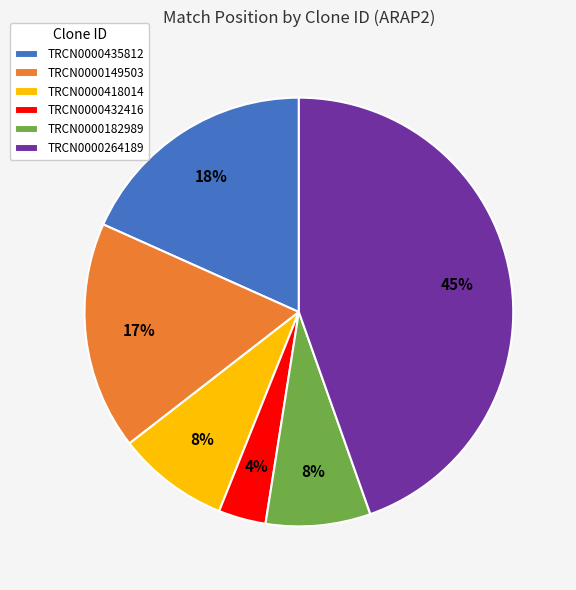

Which category has the smallest portion of the pie?

TRCN0000432416